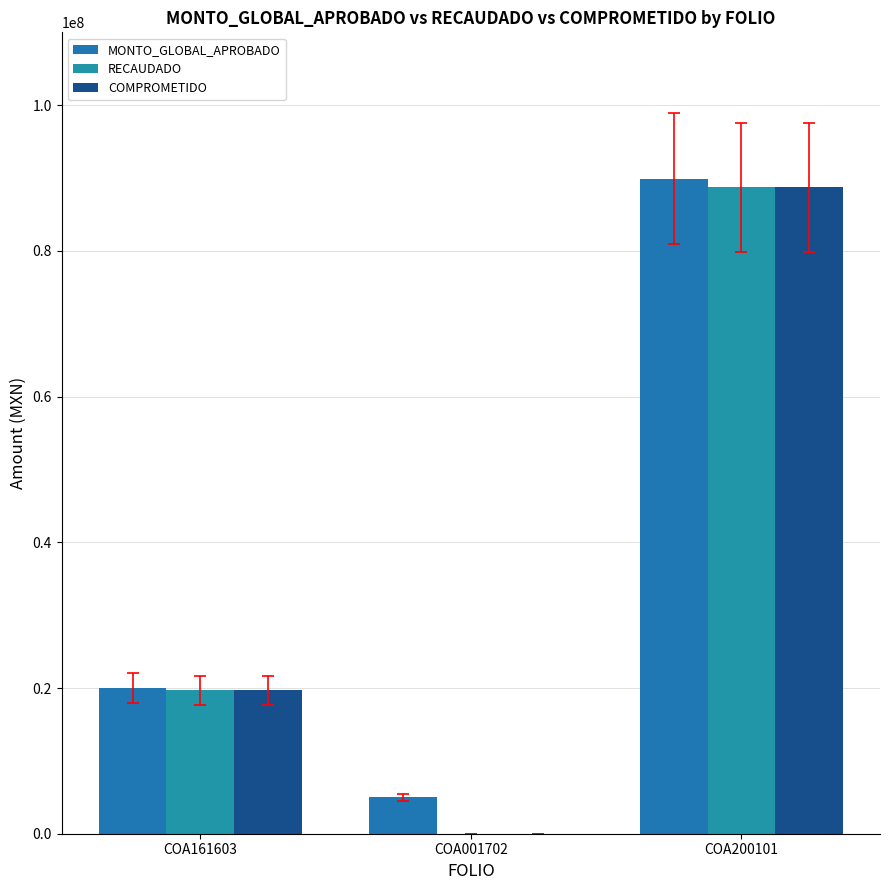

What is the value of the MONTO_GLOBAL_APROBADO bar at the 1st from the left?

20000000.0